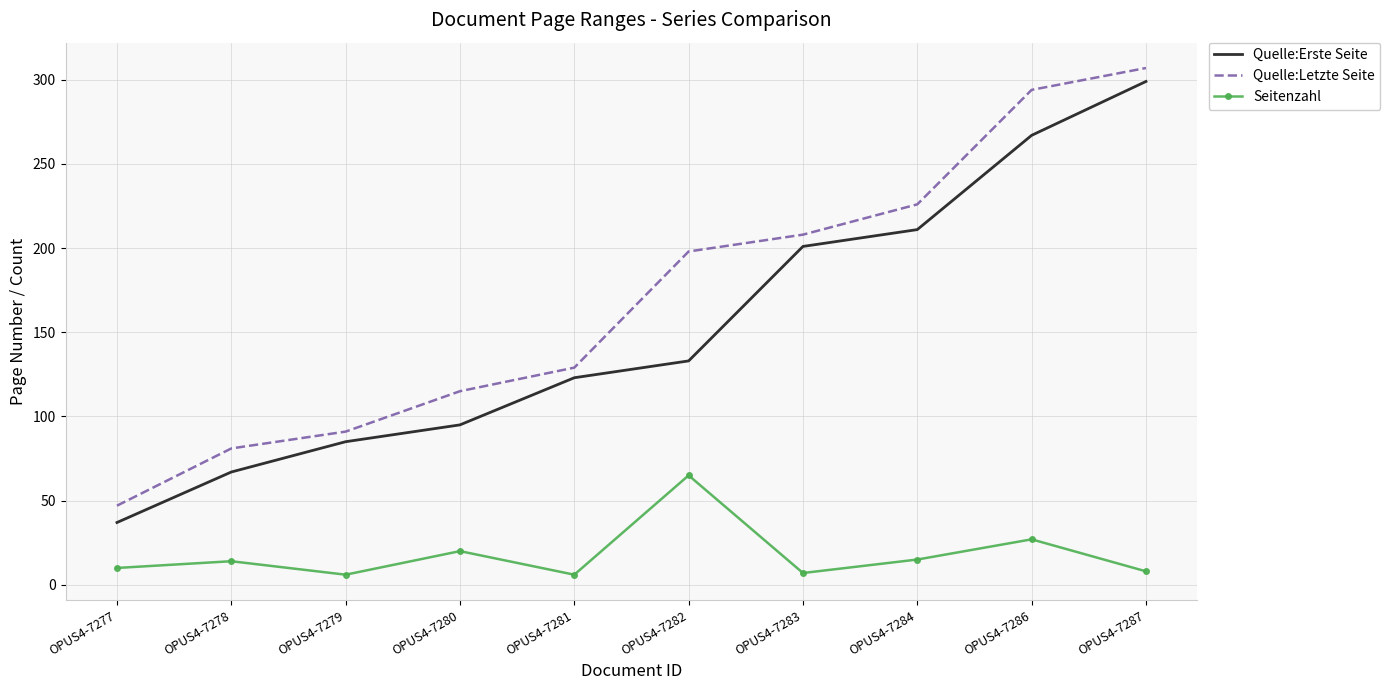

True or false: Quelle:Erste Seite and Quelle:Letzte Seite cross at least once.

False